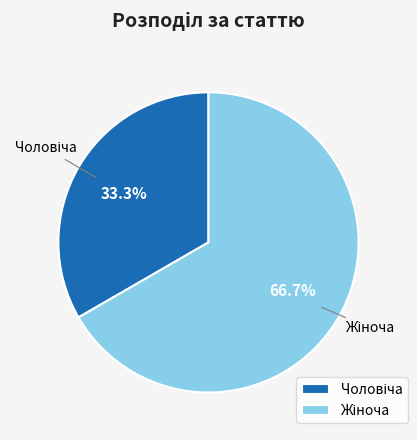

Is there a majority slice in this chart?

Yes